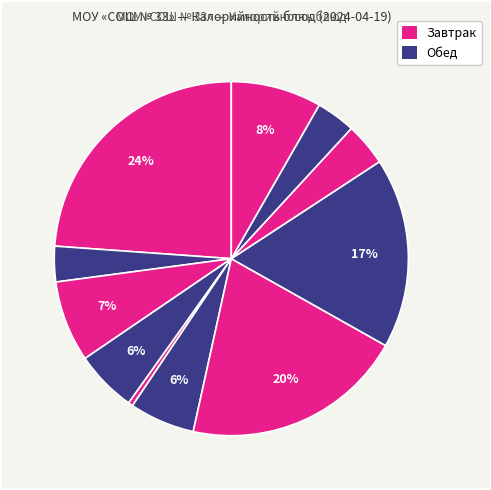

Which slice is the largest?

Запеканка с творогом